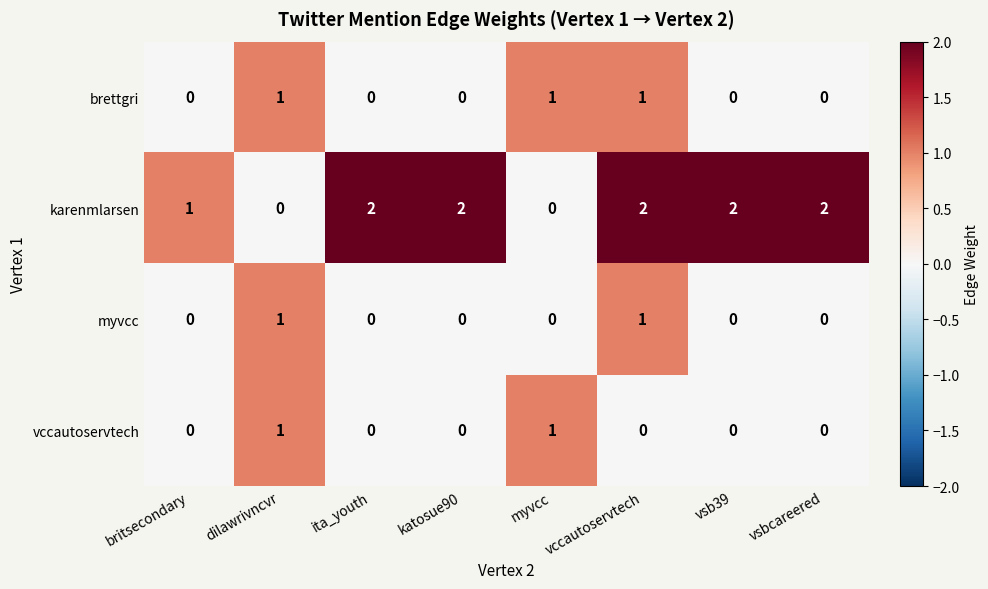

The brettgri series shows -1 at katosue90. True or false?

False